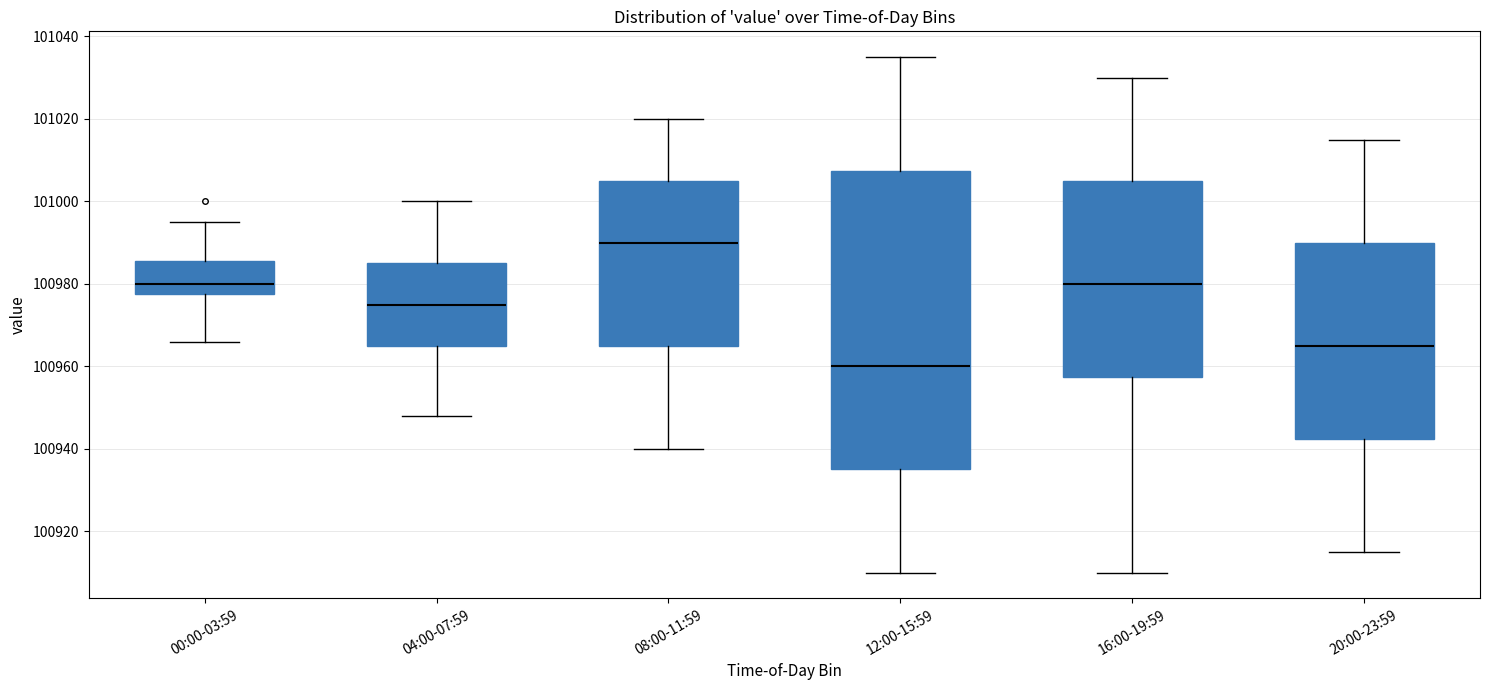

Where is the lower edge of the box for 20:00-23:59 on the y-axis? The values are not printed on the chart, so give them approximately, as read against the axis.

100942